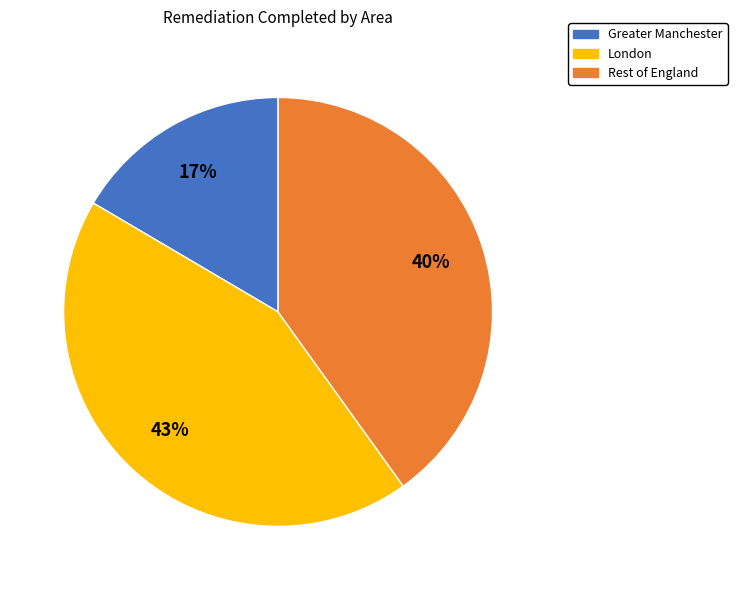

Rank the categories by value from lowest to highest.

Greater Manchester, Rest of England, London